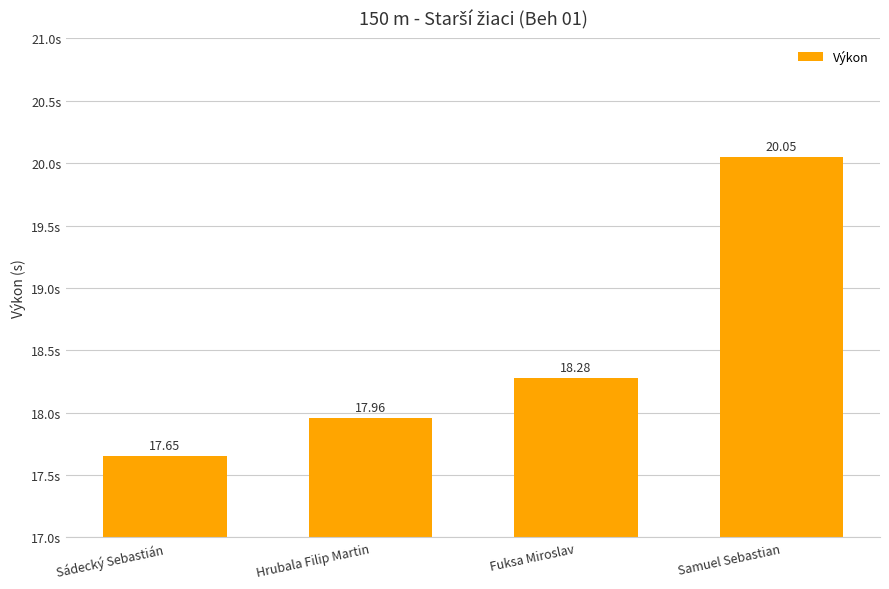

List the labels in order of value, smallest first.

Sádecký Sebastián, Hrubala Filip Martin, Fuksa Miroslav, Samuel Sebastian